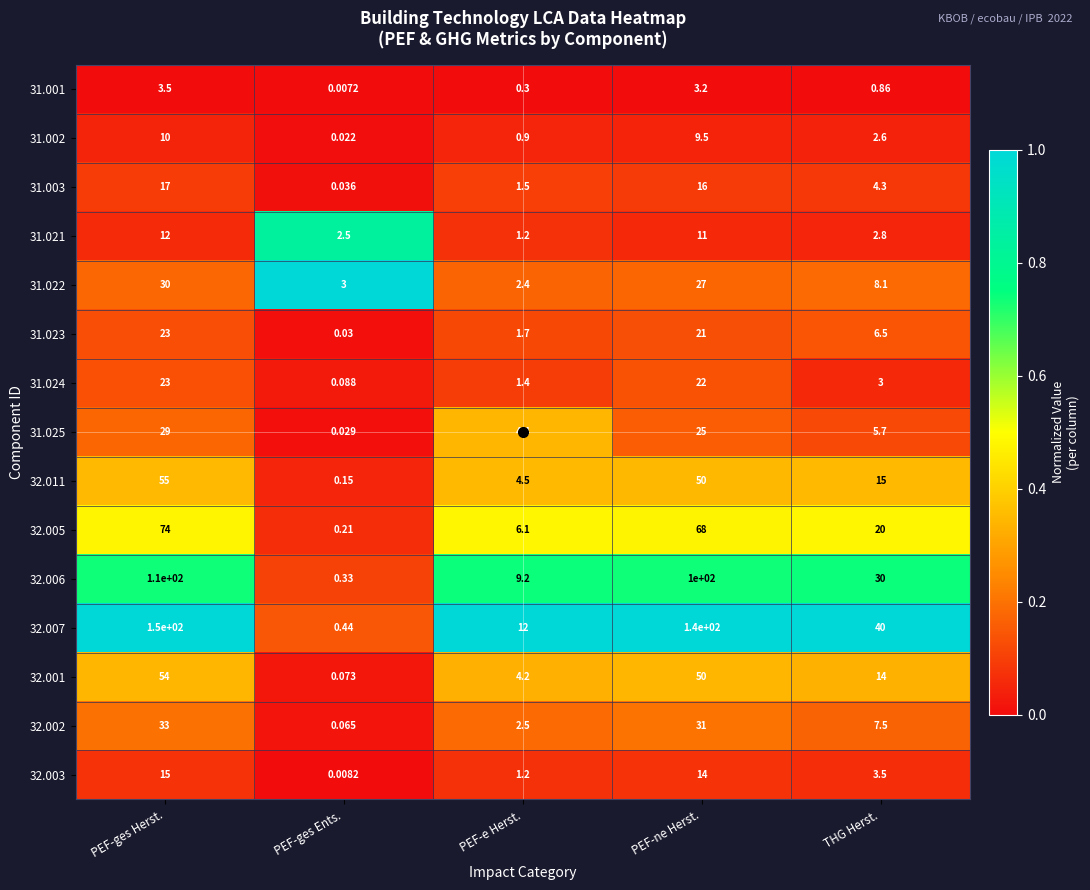

Rank the categories by 32.007 value from lowest to highest.

PEF-ges Ents., PEF-e Herst., THG Herst., PEF-ne Herst., PEF-ges Herst.